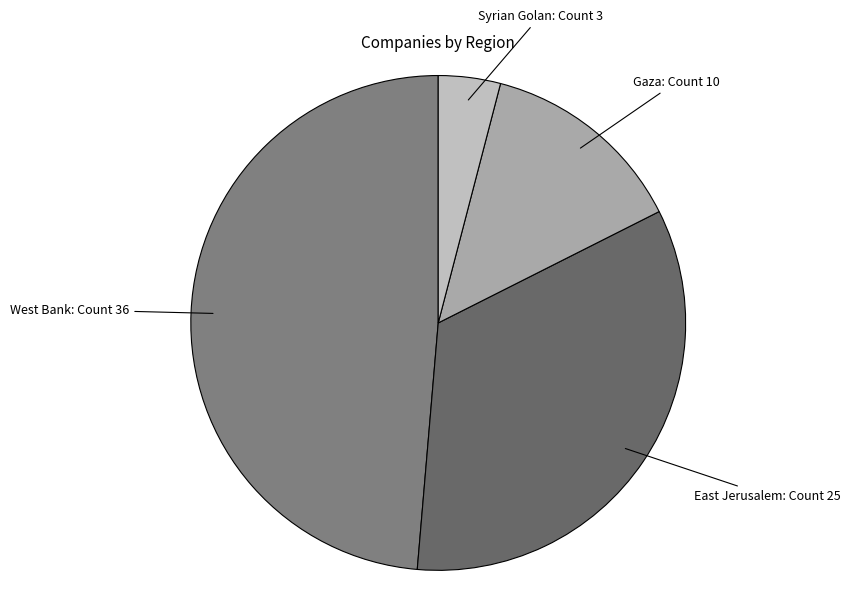

How many slices are in this pie chart?

4